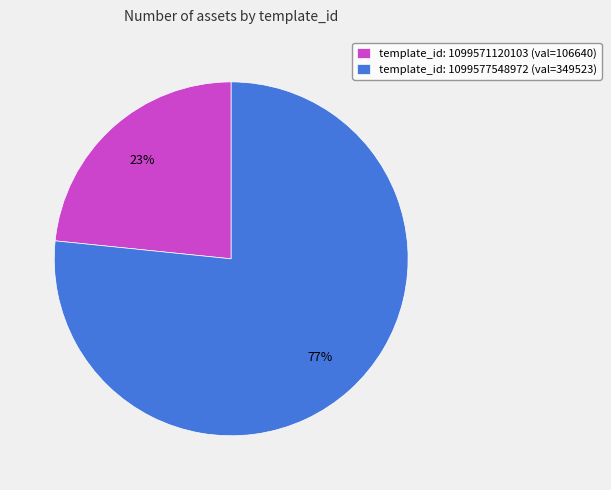

Do template_id: 1099577548972 (val=349523) and template_id: 1099571120103 (val=106640) together represent more than half of the pie?

Yes